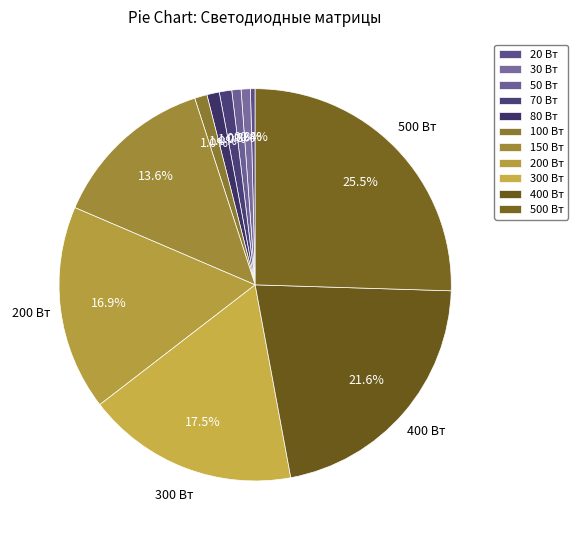

True or false: 50 Вт accounts for 11% of the total.

False